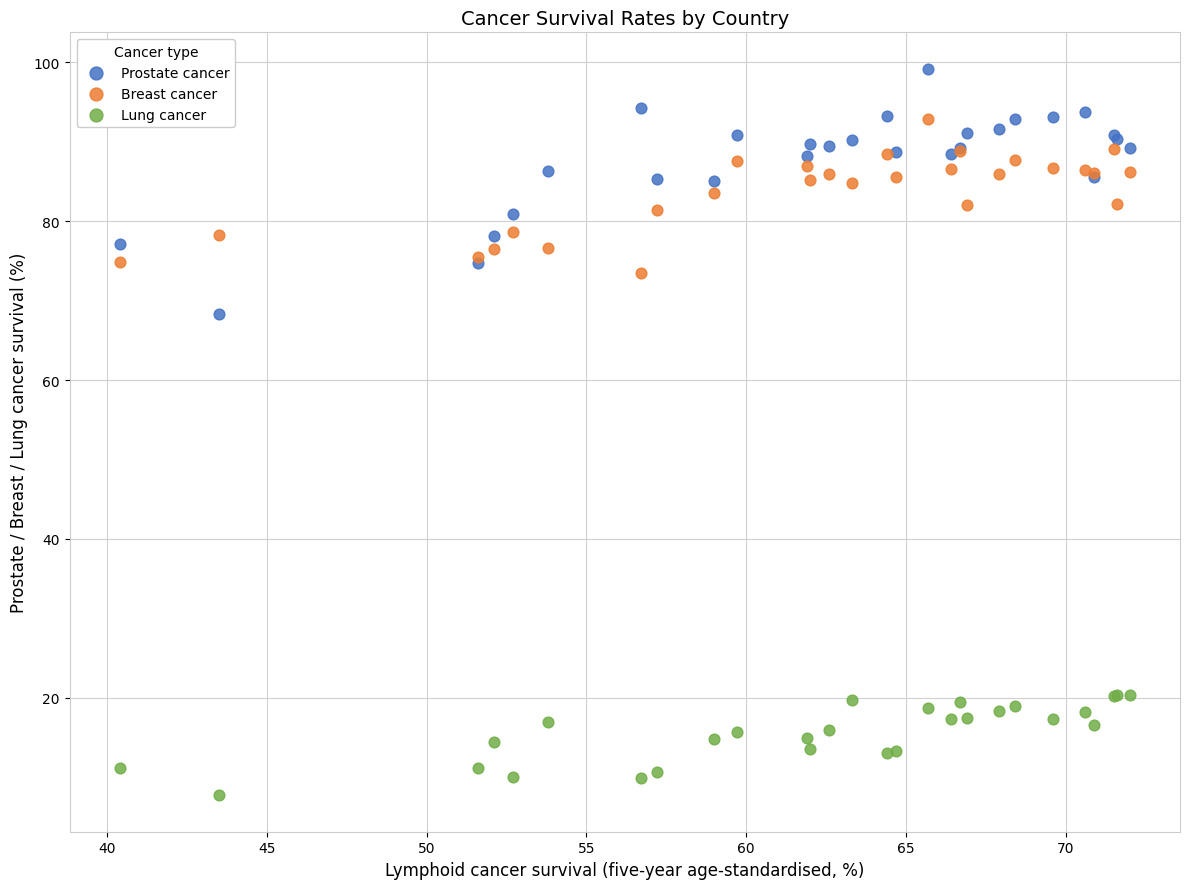

Which series reaches the minimum Y coordinate?

Lung cancer